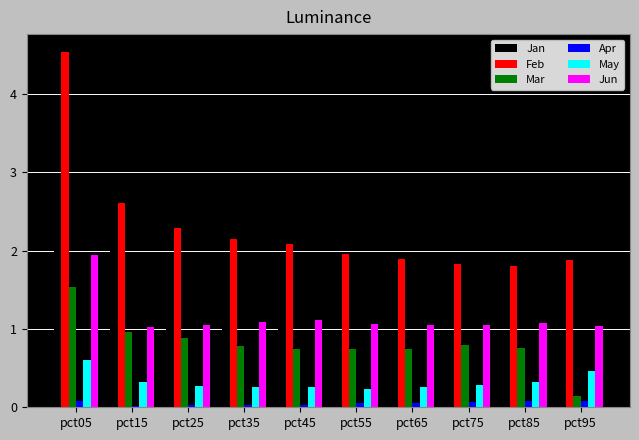

The value of Mar at pct65 is 0.7. True or false?

True